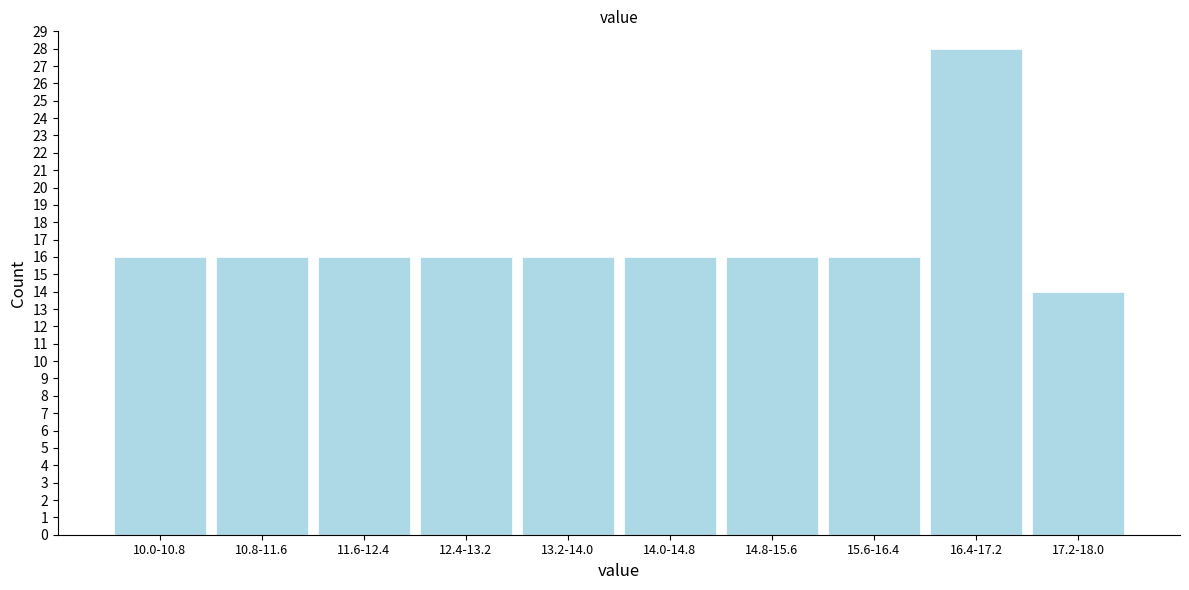

Reading right to left, what are all the values shown in this chart?

17.2-18.0=14	16.4-17.2=28	15.6-16.4=16	14.8-15.6=16	14.0-14.8=16	13.2-14.0=16	12.4-13.2=16	11.6-12.4=16	10.8-11.6=16	10.0-10.8=16